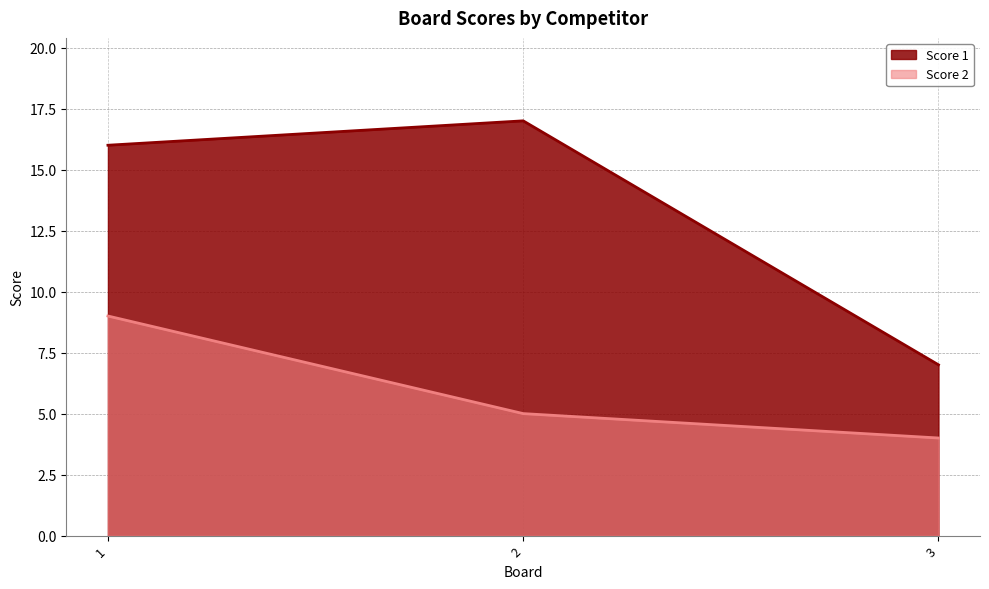

The Score 1 series shows 2 at 3. True or false?

False